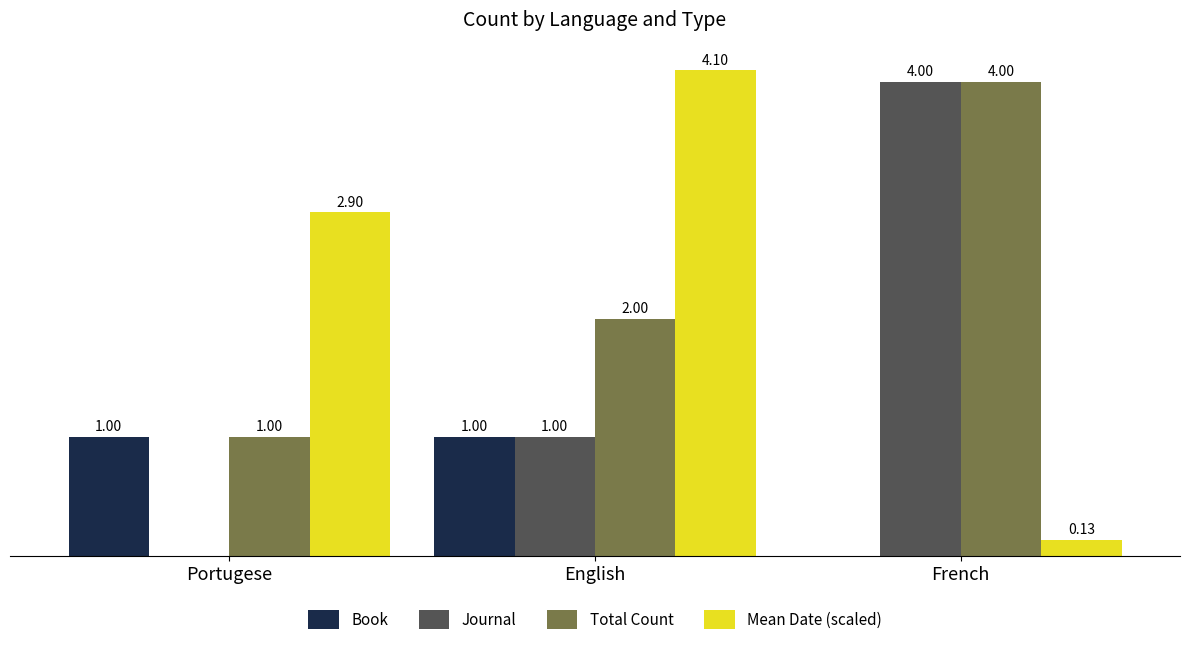

Does the chart contain stacked bars?

No